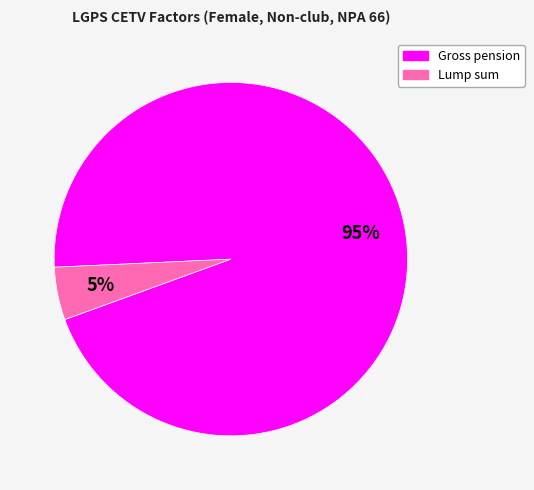

Count the number of slices in the pie.

2